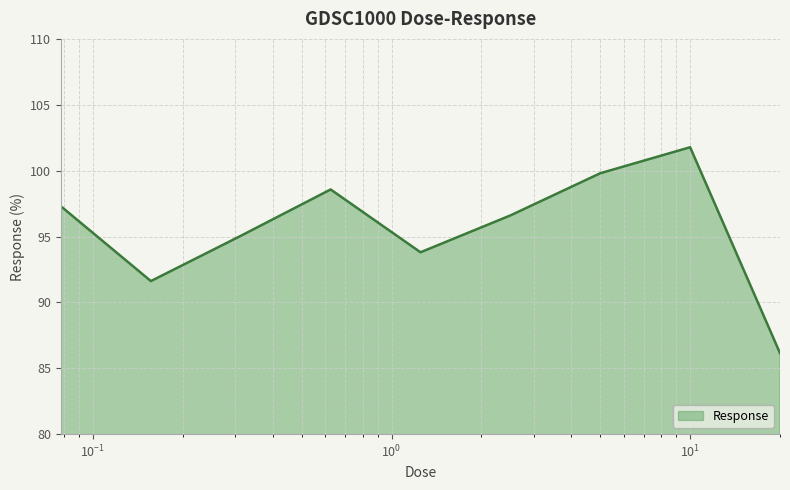

What is the difference between the maximum and minimum values?

15.6